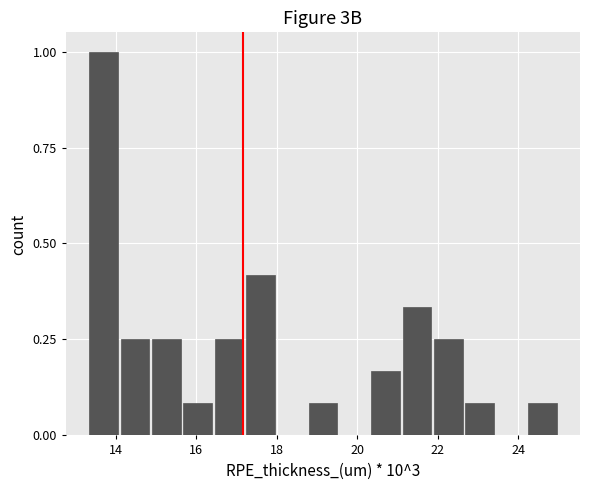

Read against the x-axis, roughly where is the centre of the tallest bar?

13.6